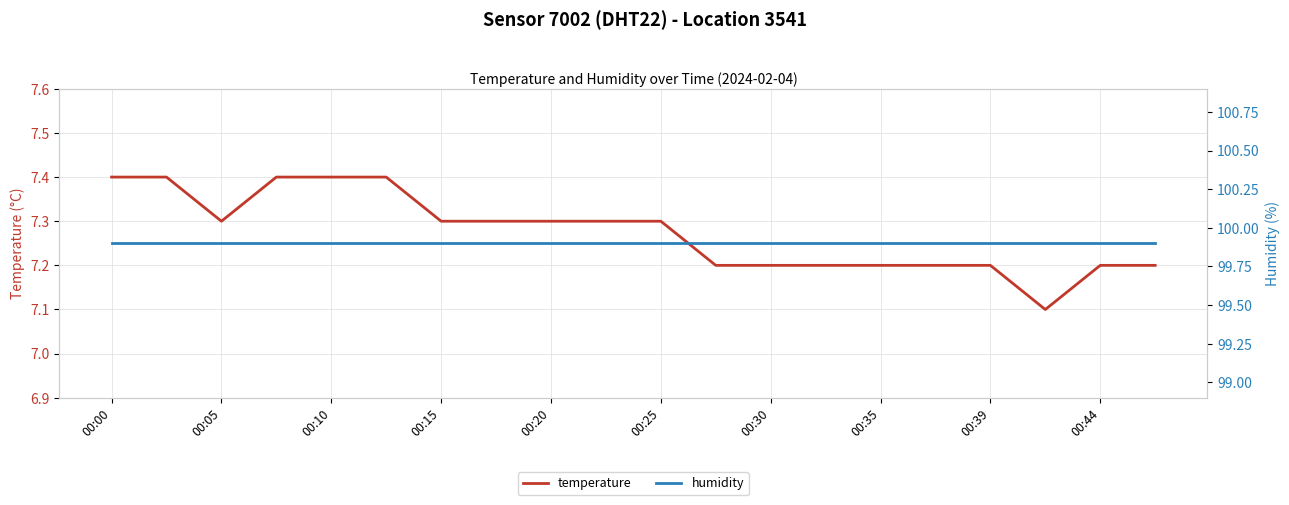

What is the value of the temperature point at the 5th from the left?

7.4